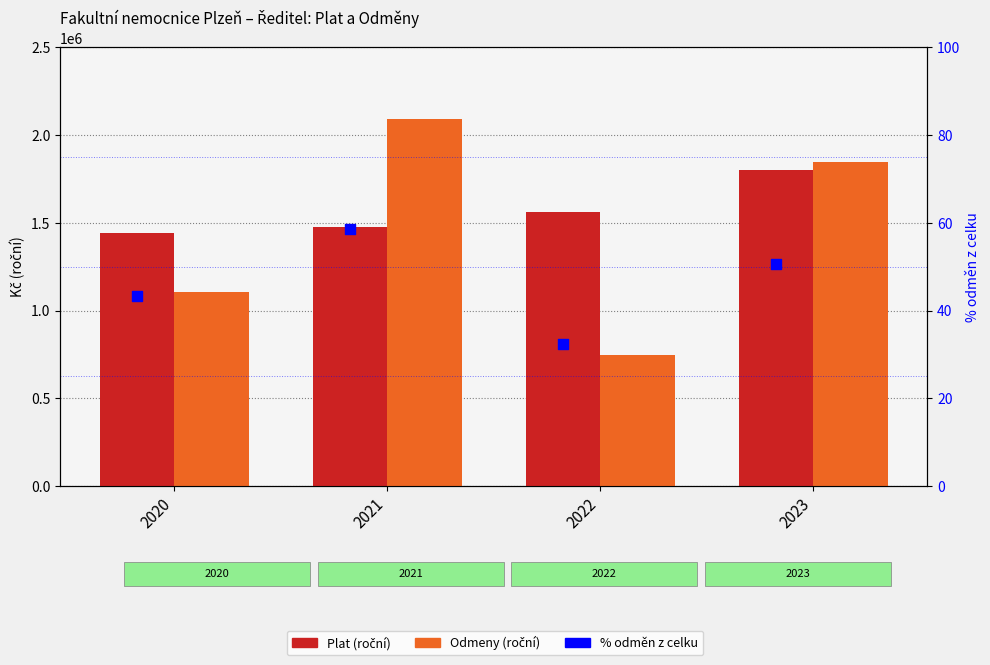

At which category is the sum across all series the highest?

2023